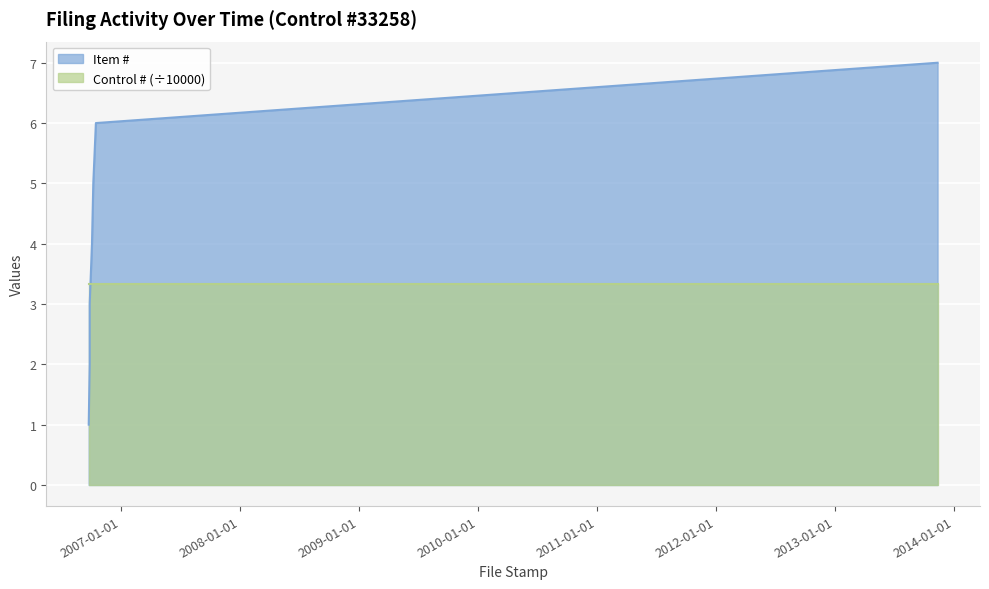

What is the sum of all values?

28